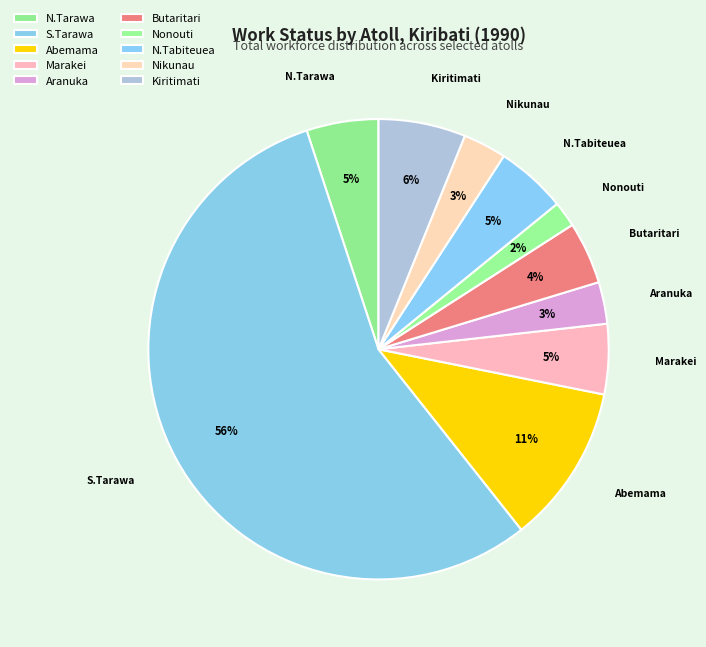

How many segments does this pie chart have?

10